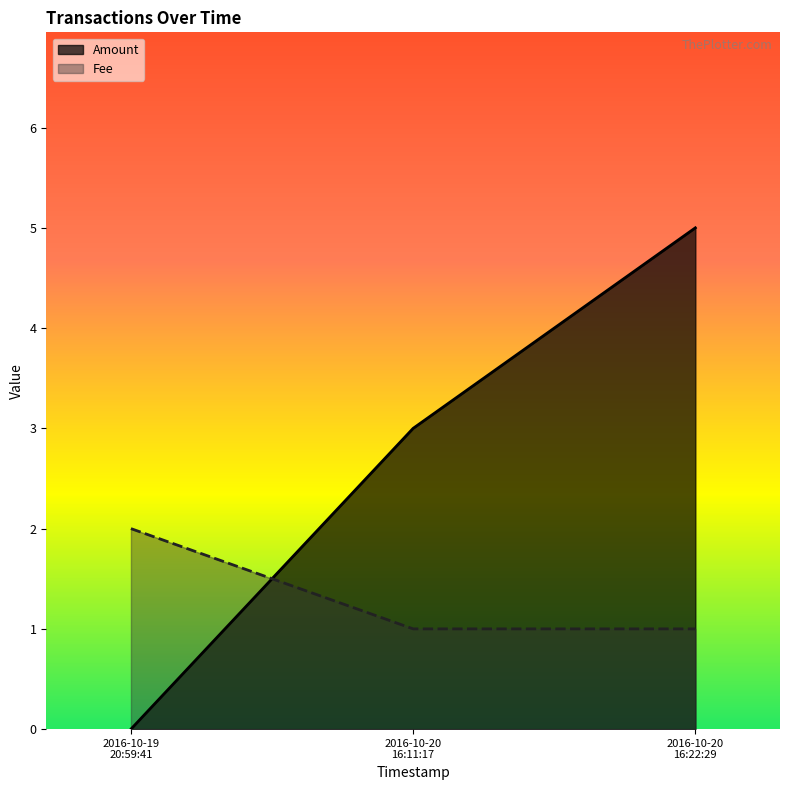

How many Amount values are between 0 and 5?

3